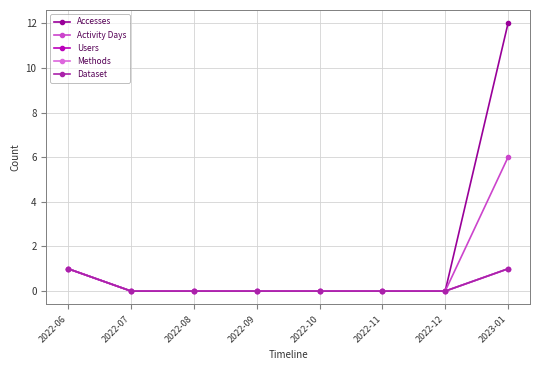

Is this an area chart (filled region under the line)?

No